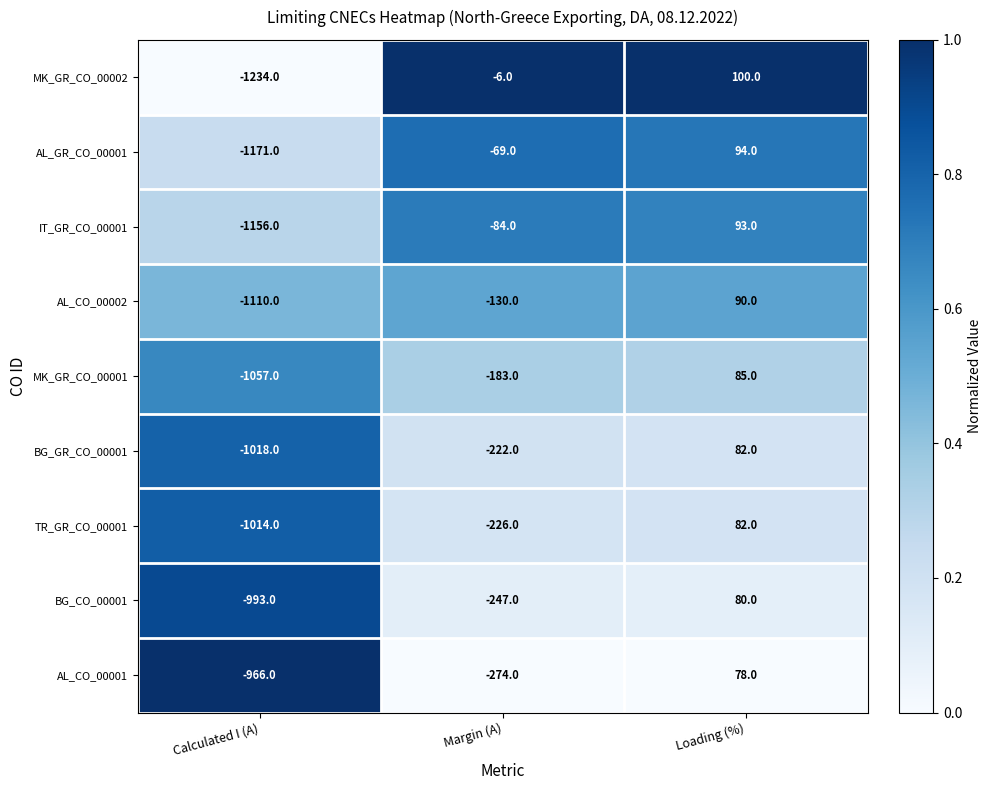

What is the total value across all series at Calculated I (A)?

-9719